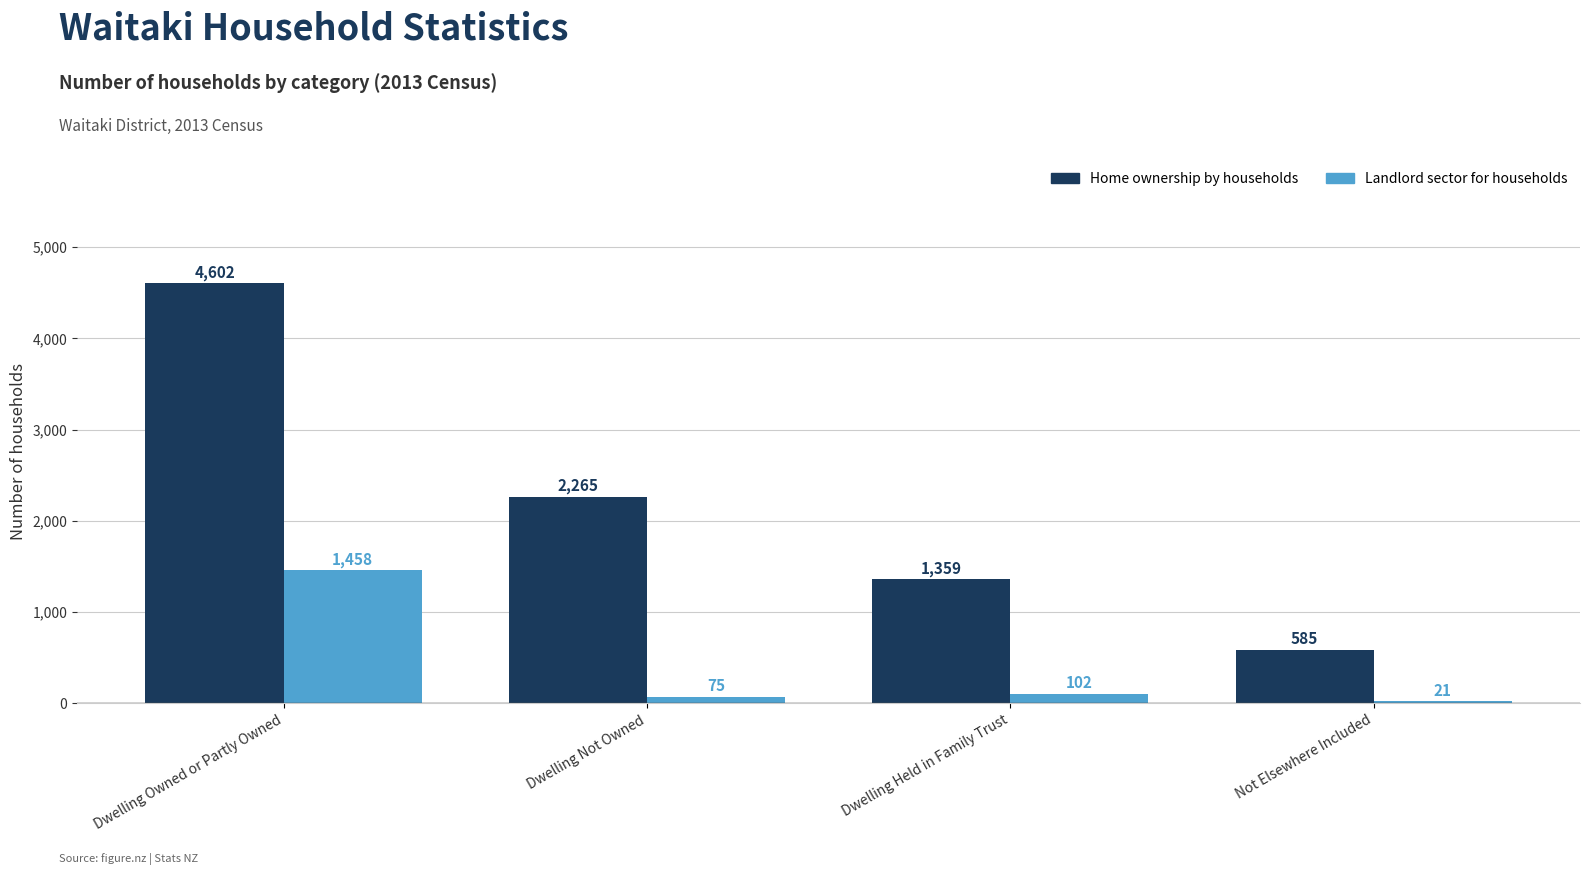

Which series changed the most between Dwelling Not Owned and Not Elsewhere Included?

Home ownership by households